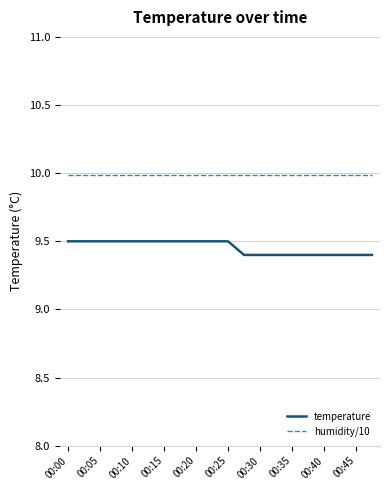

How many lines are shown in the chart?

2